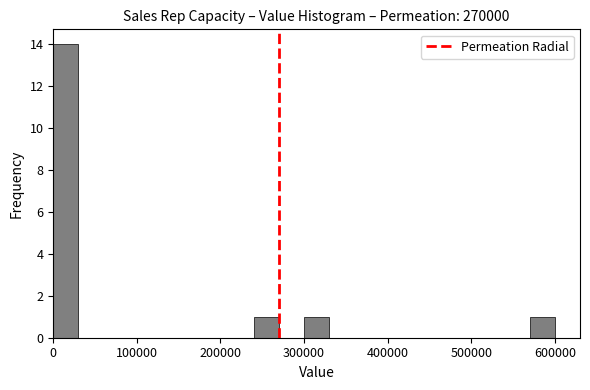

Around what value on the x-axis is the tallest bar? Give the approximate position of its centre, as read against the axis.

20000